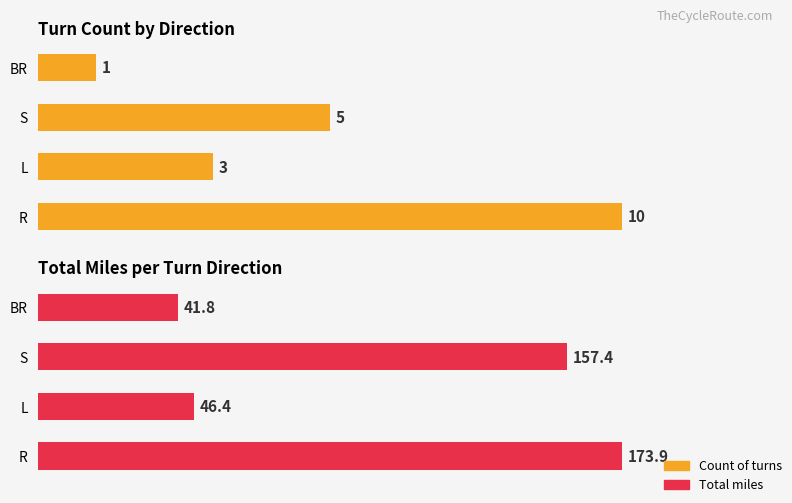

Does the chart contain any negative values?

No